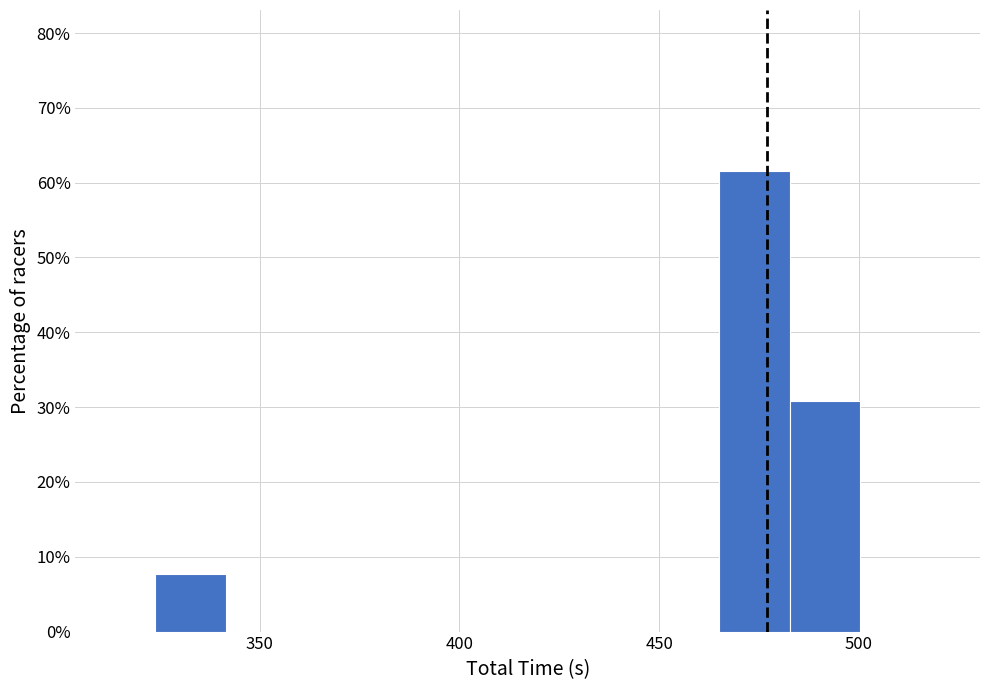

Read against the x-axis, roughly where is the centre of the tallest bar?

475